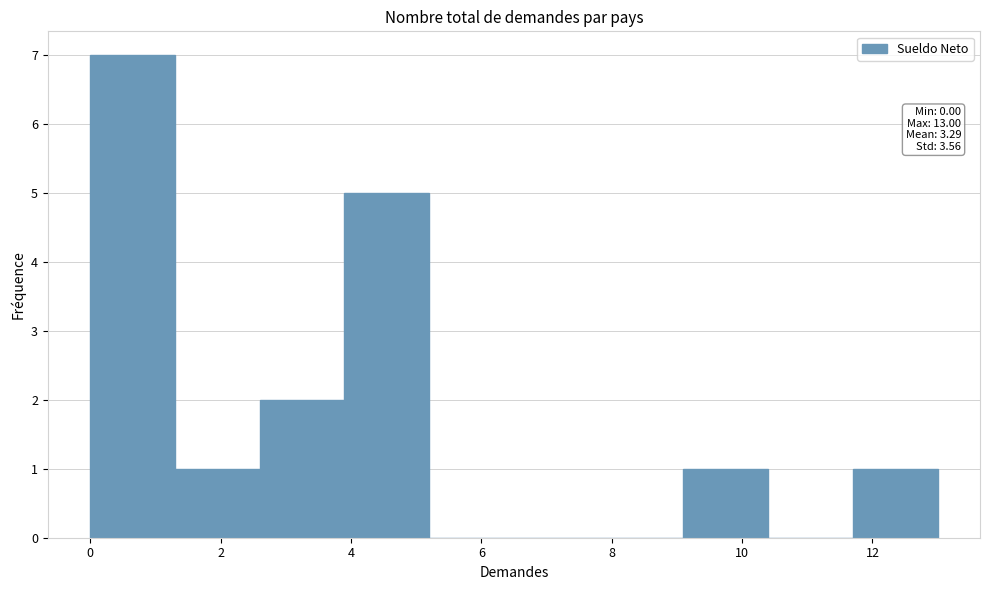

Which range on the x-axis has the tallest bar?

0.0 to 1.3